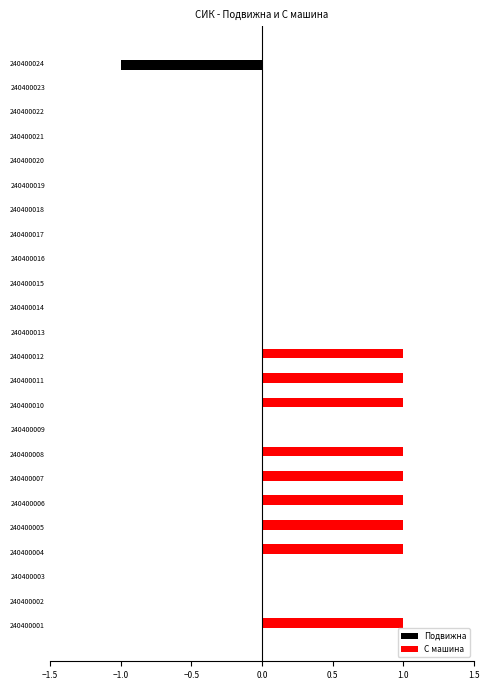

Between 240400007 and 240400016, which series saw the biggest shift?

С машина